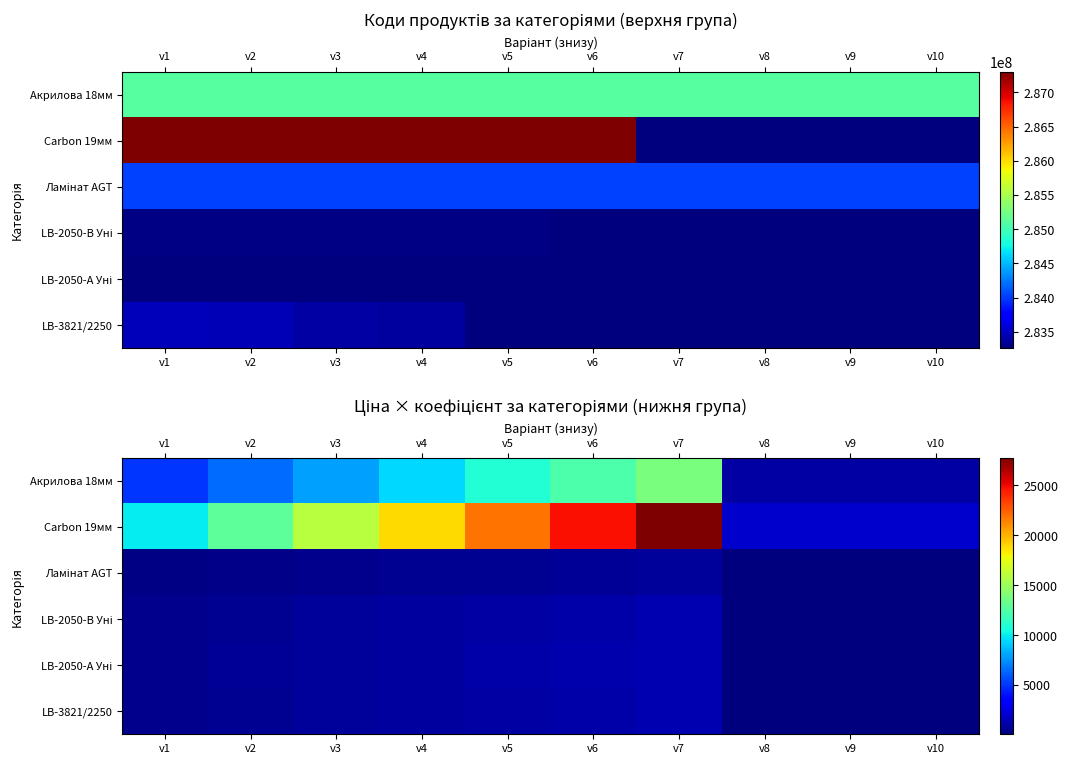

Is it true that Ламінат AGT equals 589.0 at v5?

True